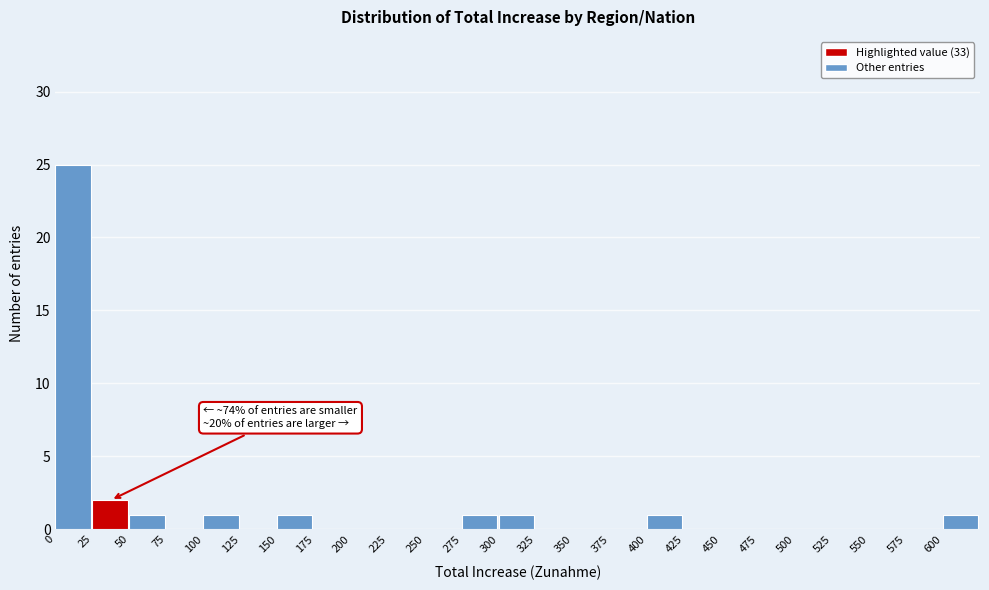

Over which range of the x-axis is the bar tallest?

0 to 25